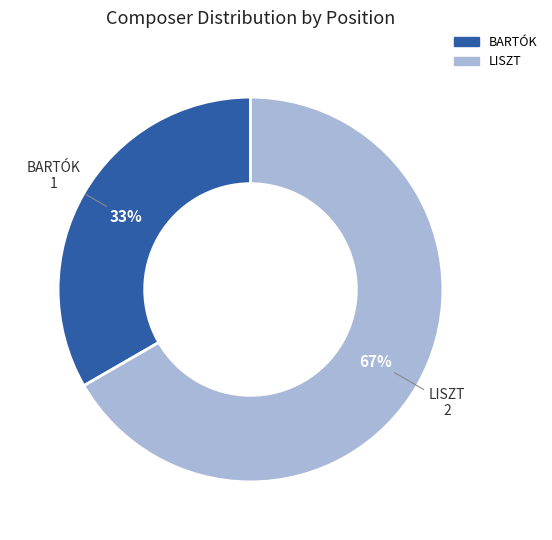

Which has a higher value, LISZT or BARTÓK?

LISZT